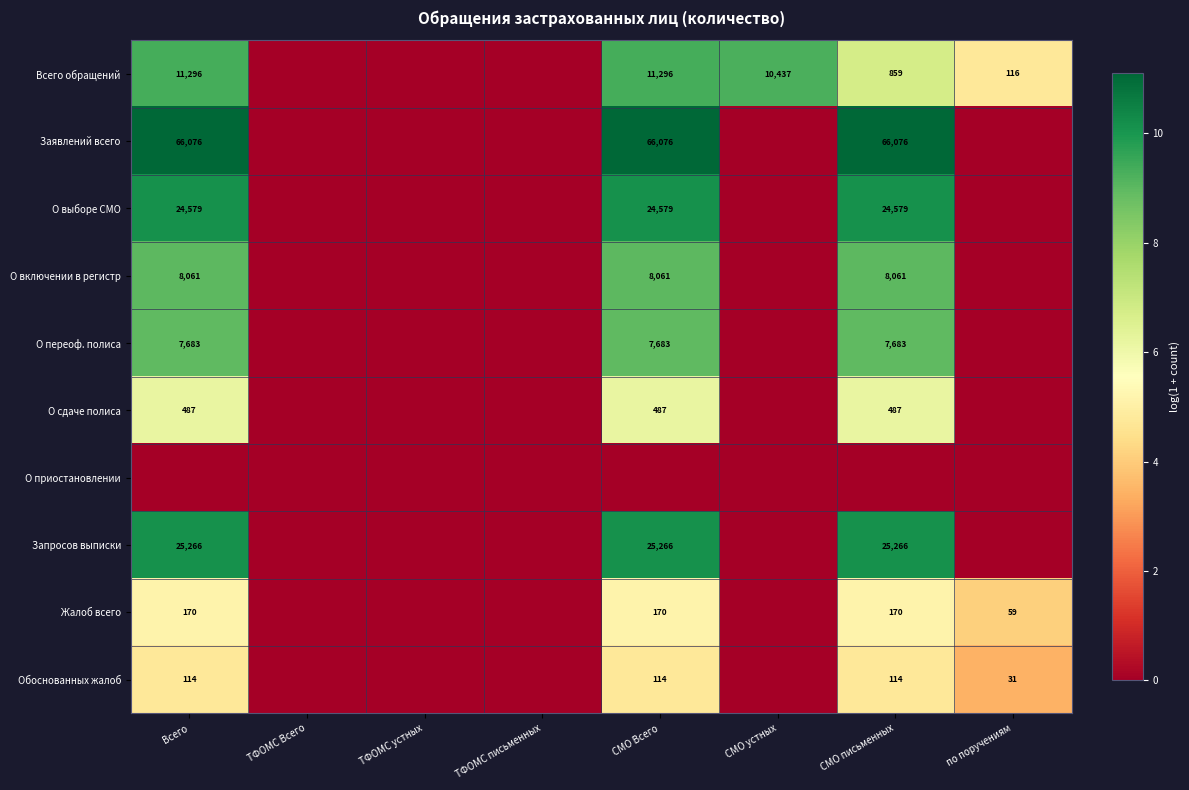

How many distinct data groups are displayed?

10